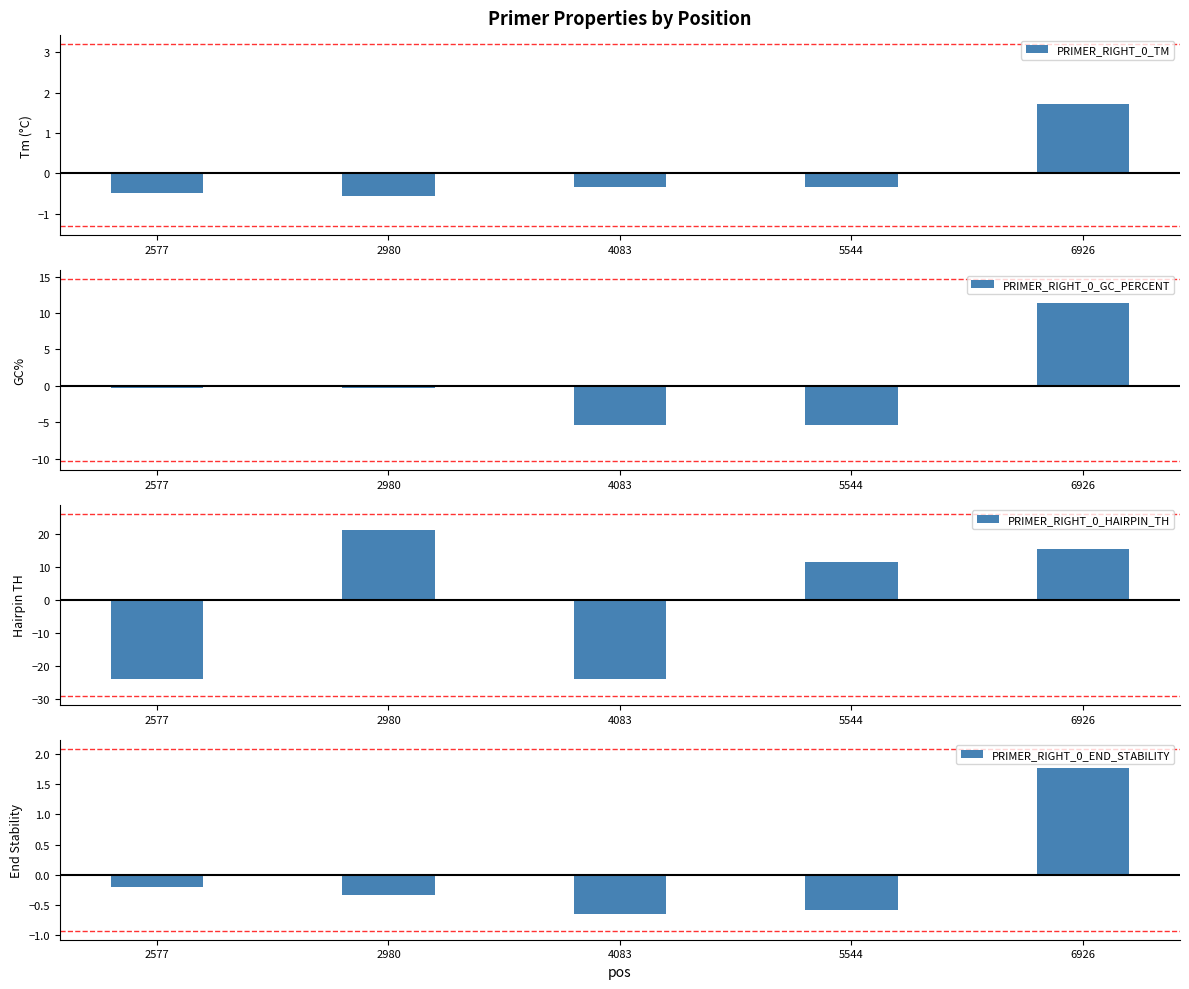

Which series has the largest range (max minus min)?

PRIMER_RIGHT_0_HAIRPIN_TH